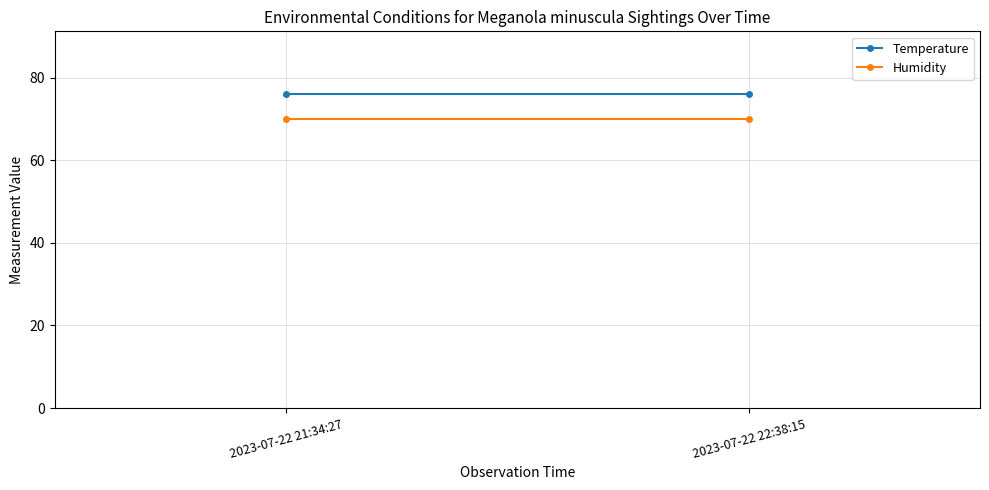

What are all the series names shown in the legend?

Temperature, Humidity